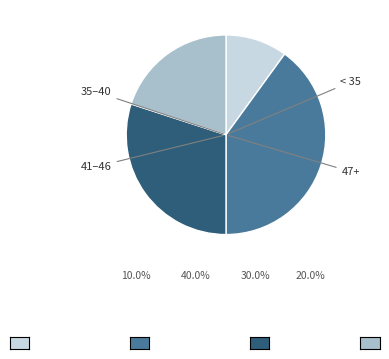

Is there a majority slice in this chart?

No